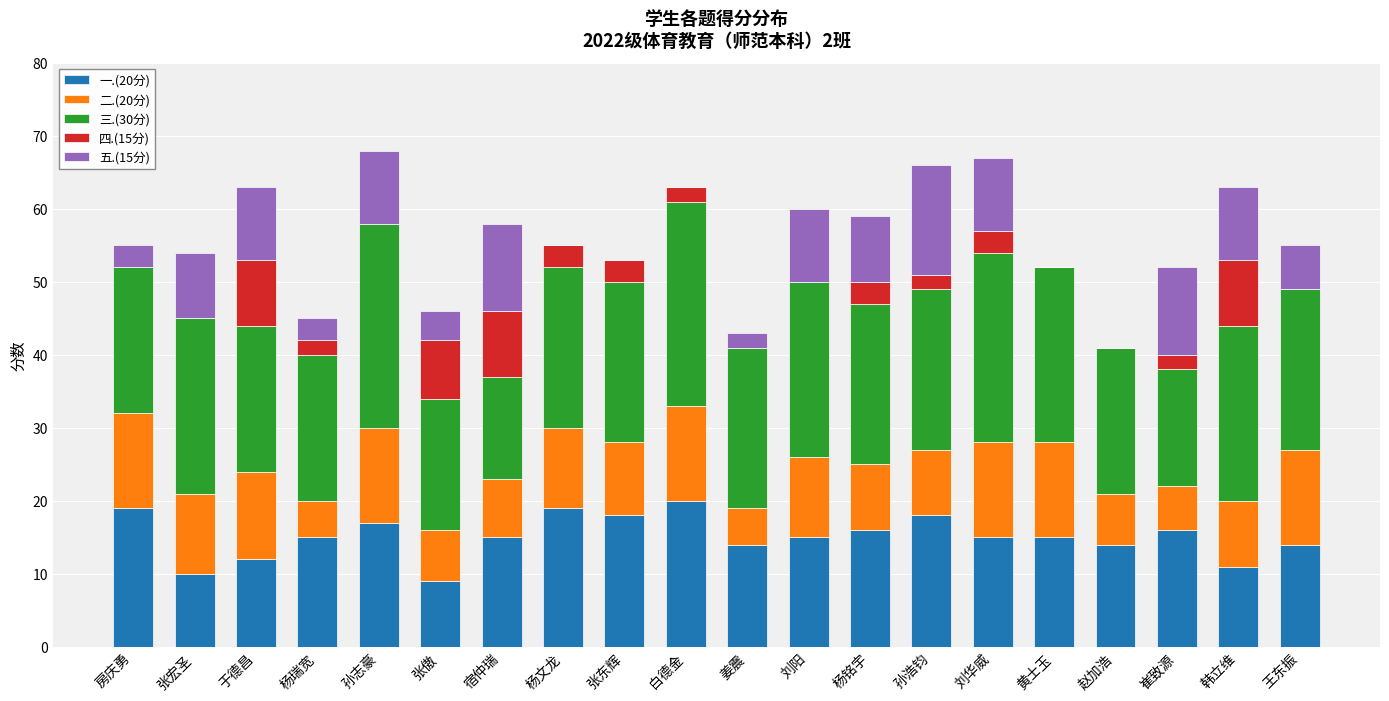

What is the total value across all series at 姜震?

43